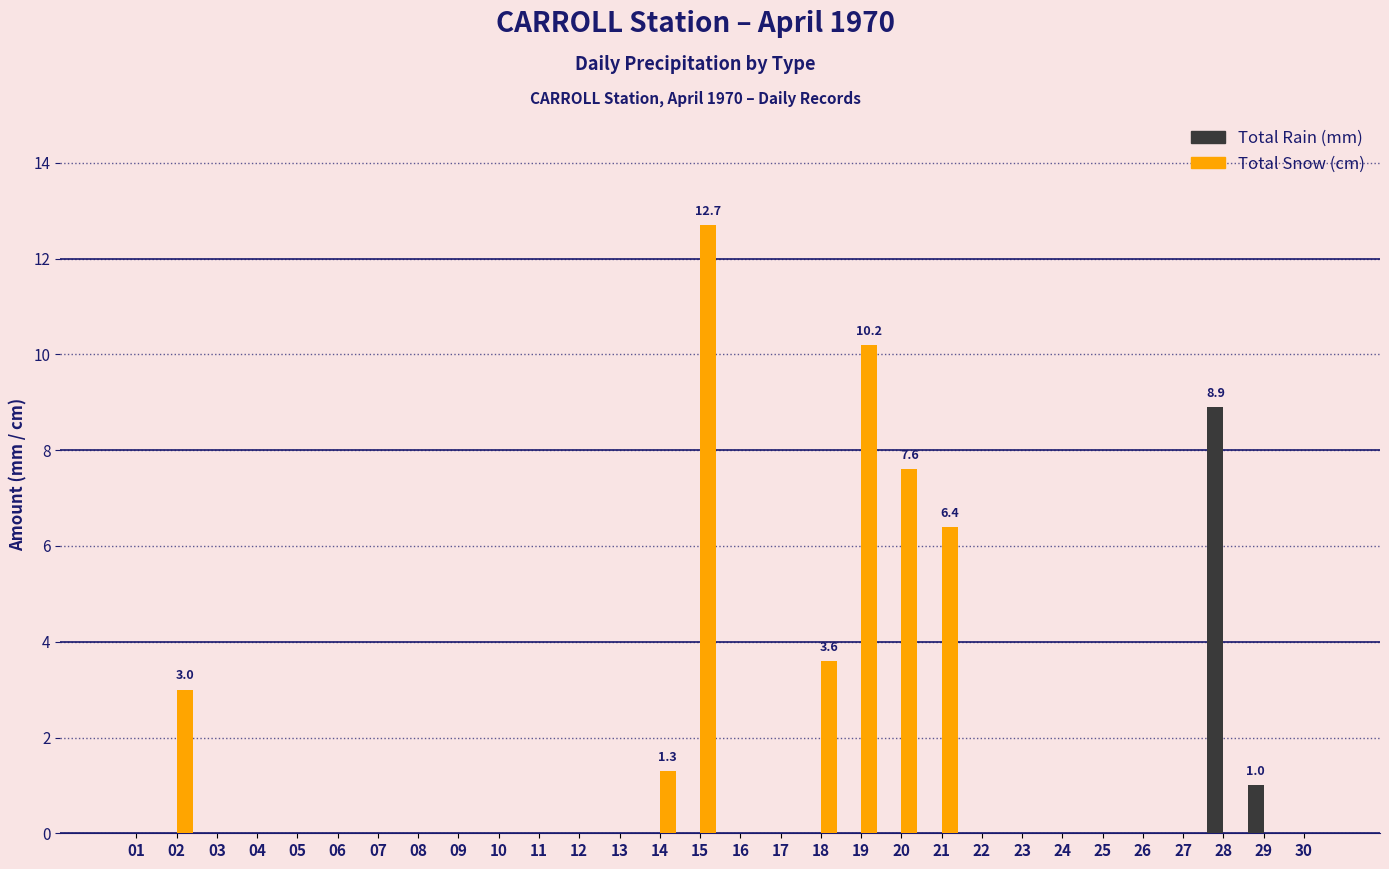

Count the number of data series in this chart.

2